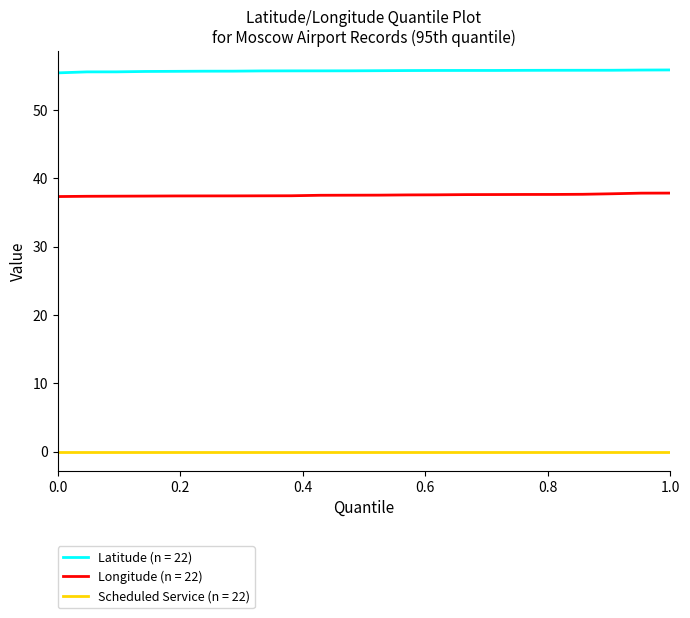

Does the chart have visible grid lines?

No